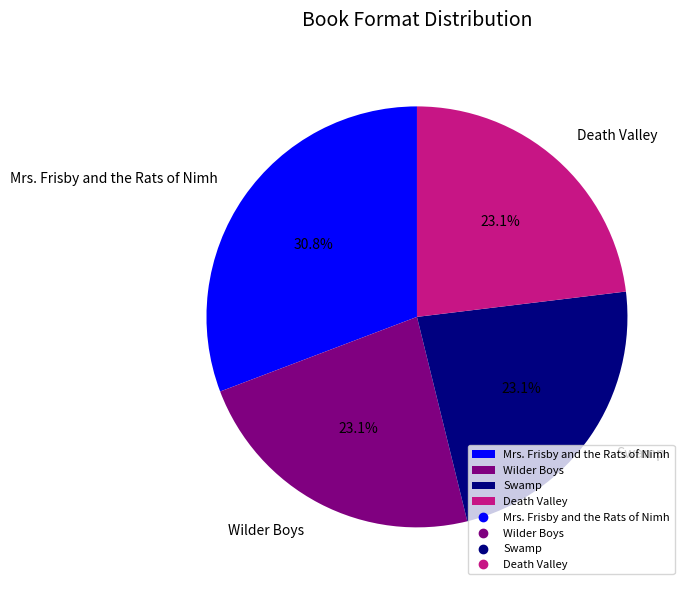

Does Mrs. Frisby and the Rats of Nimh represent more than half of the total?

No